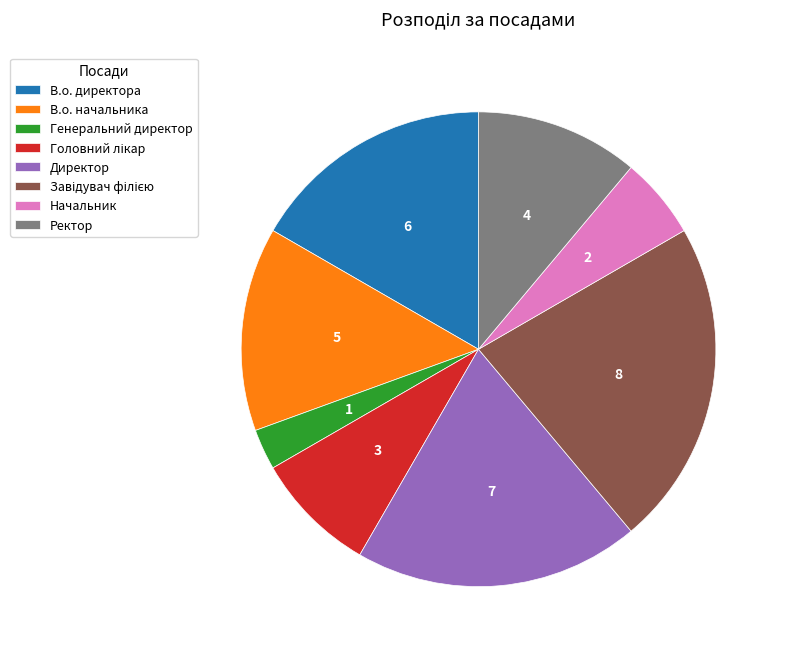

Approximately how many times larger is the value at В.о. начальника compared to Начальник?

2.5